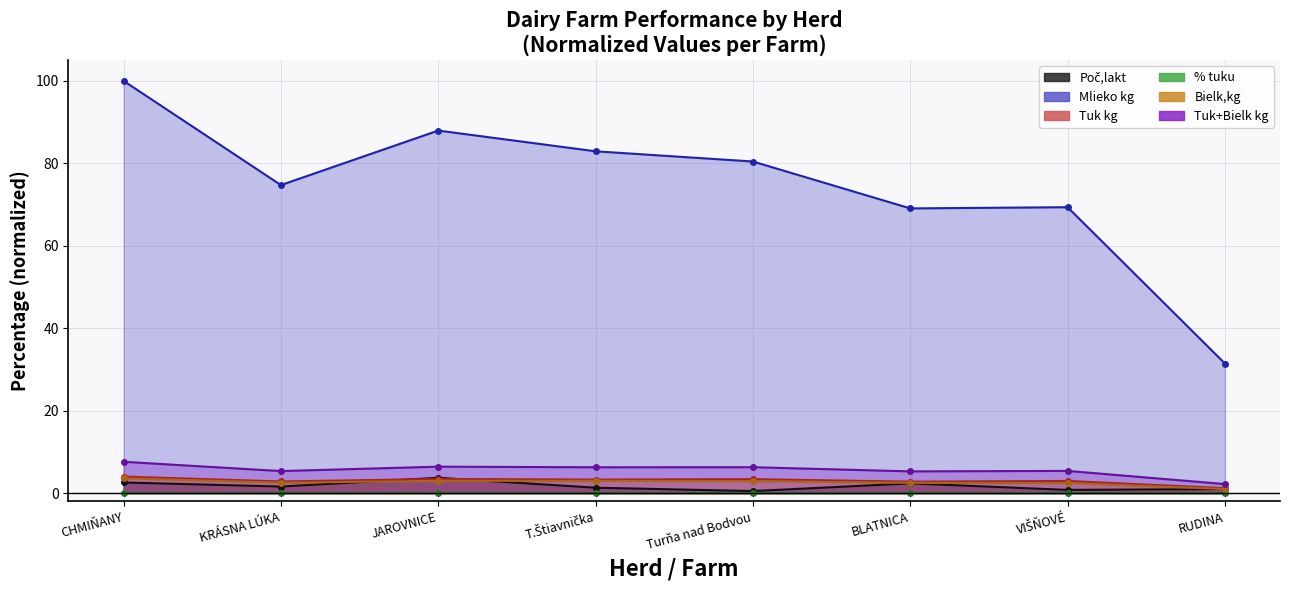

Count the number of categories in the chart.

8